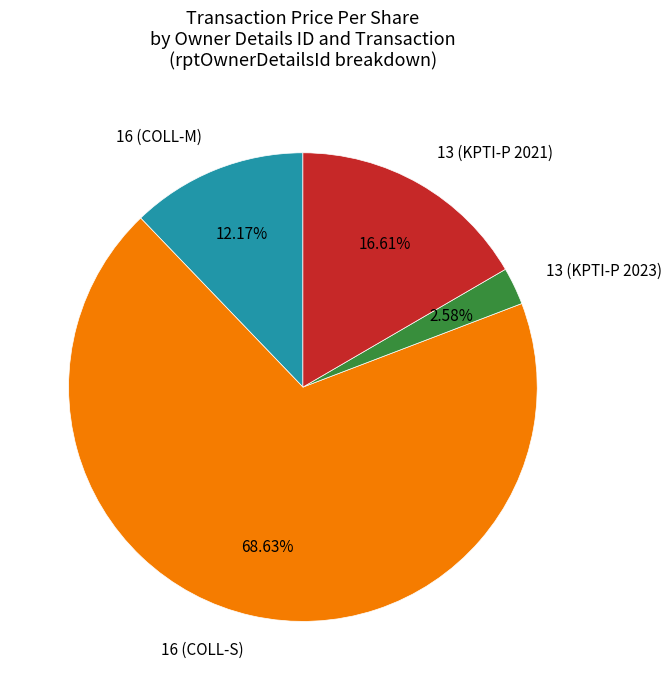

Between 16 (COLL-S) and 16 (COLL-M), which is larger?

16 (COLL-S)